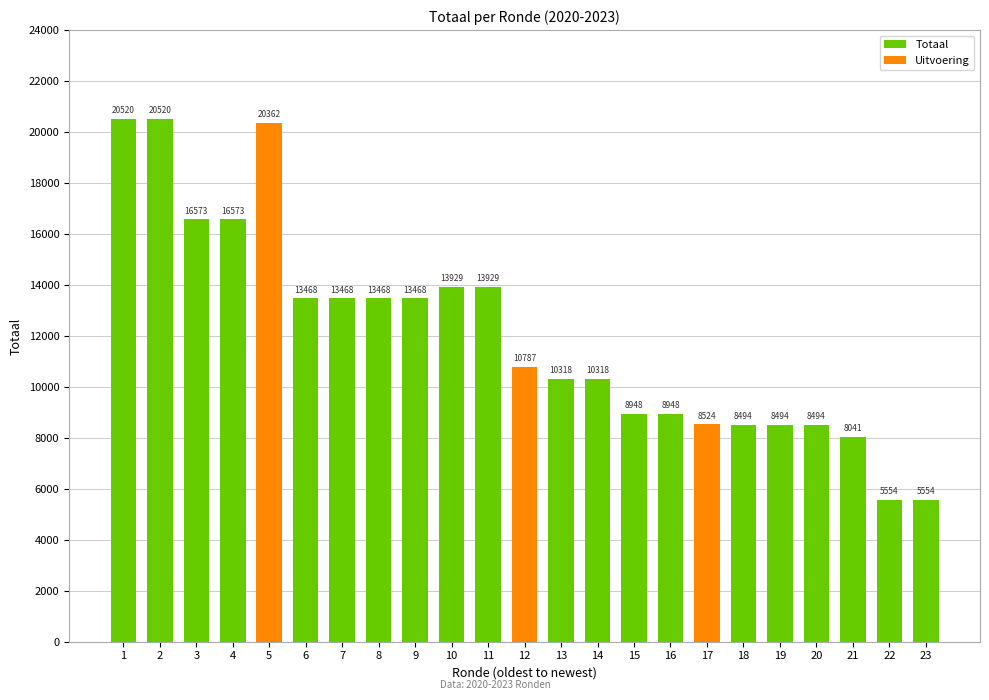

What is the sum of all Totaal values?

239079